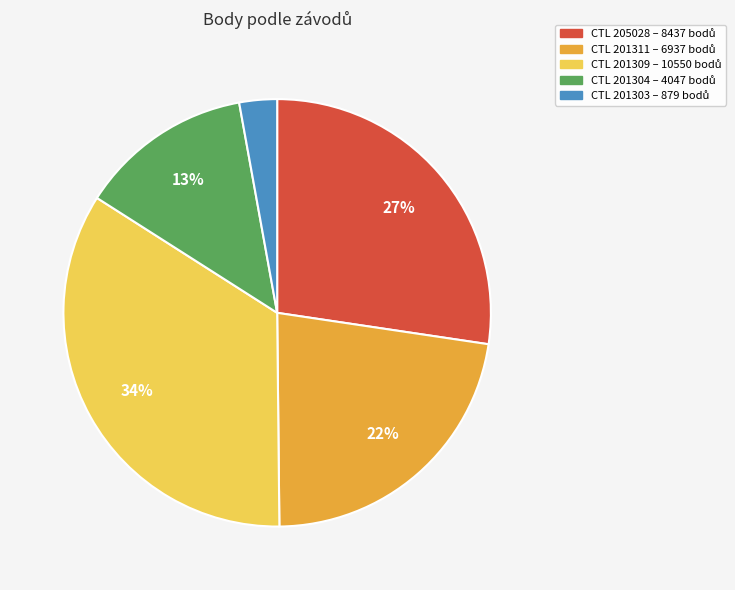

Does any single category account for the majority?

No